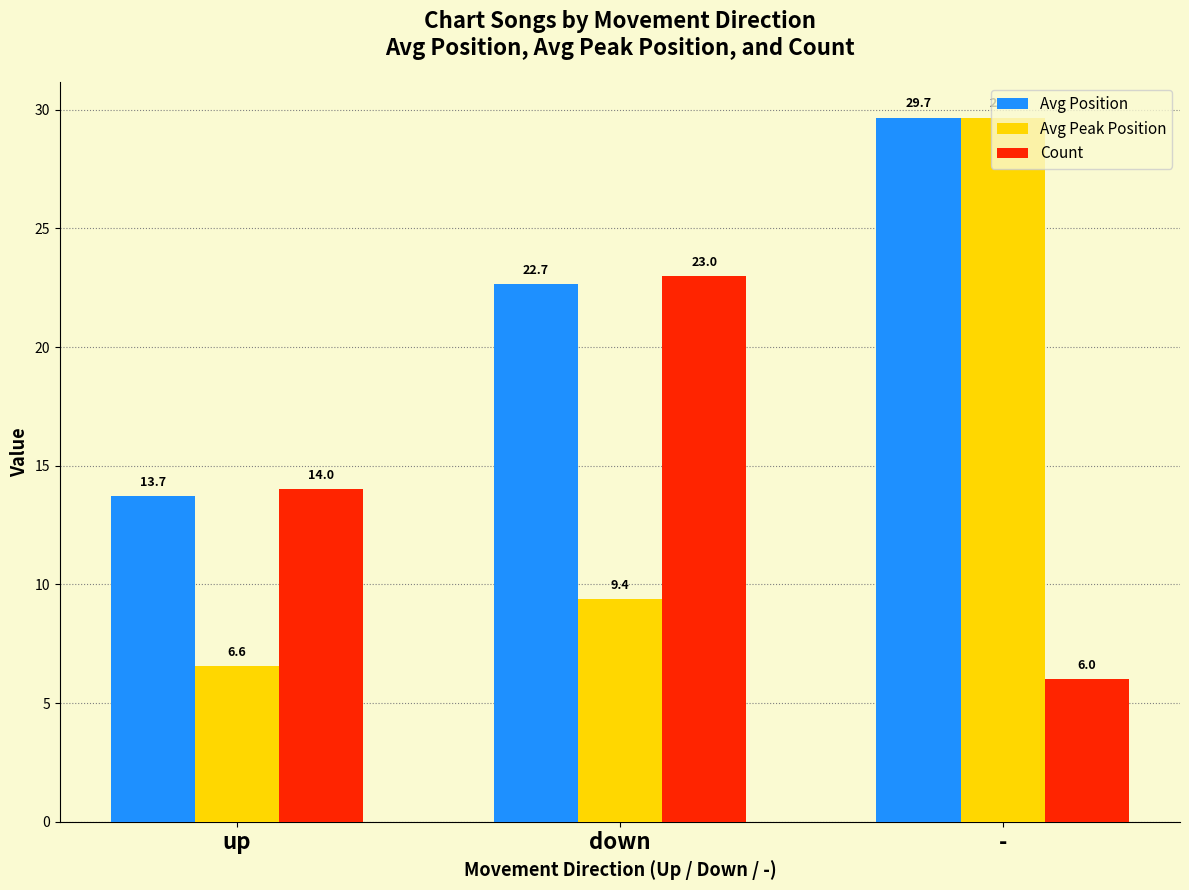

At up, list the series in order from smallest to largest.

Avg Peak Position, Avg Position, Count